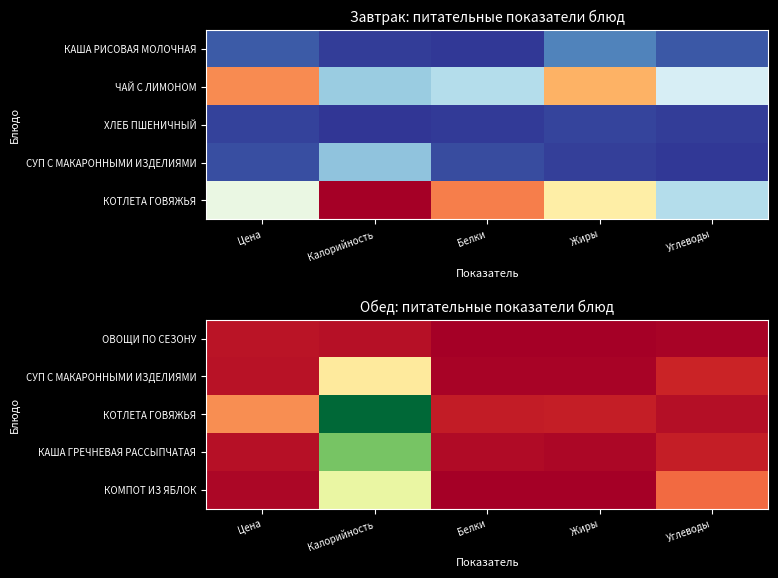

Which label corresponds to the smallest value in the chart?

Жиры